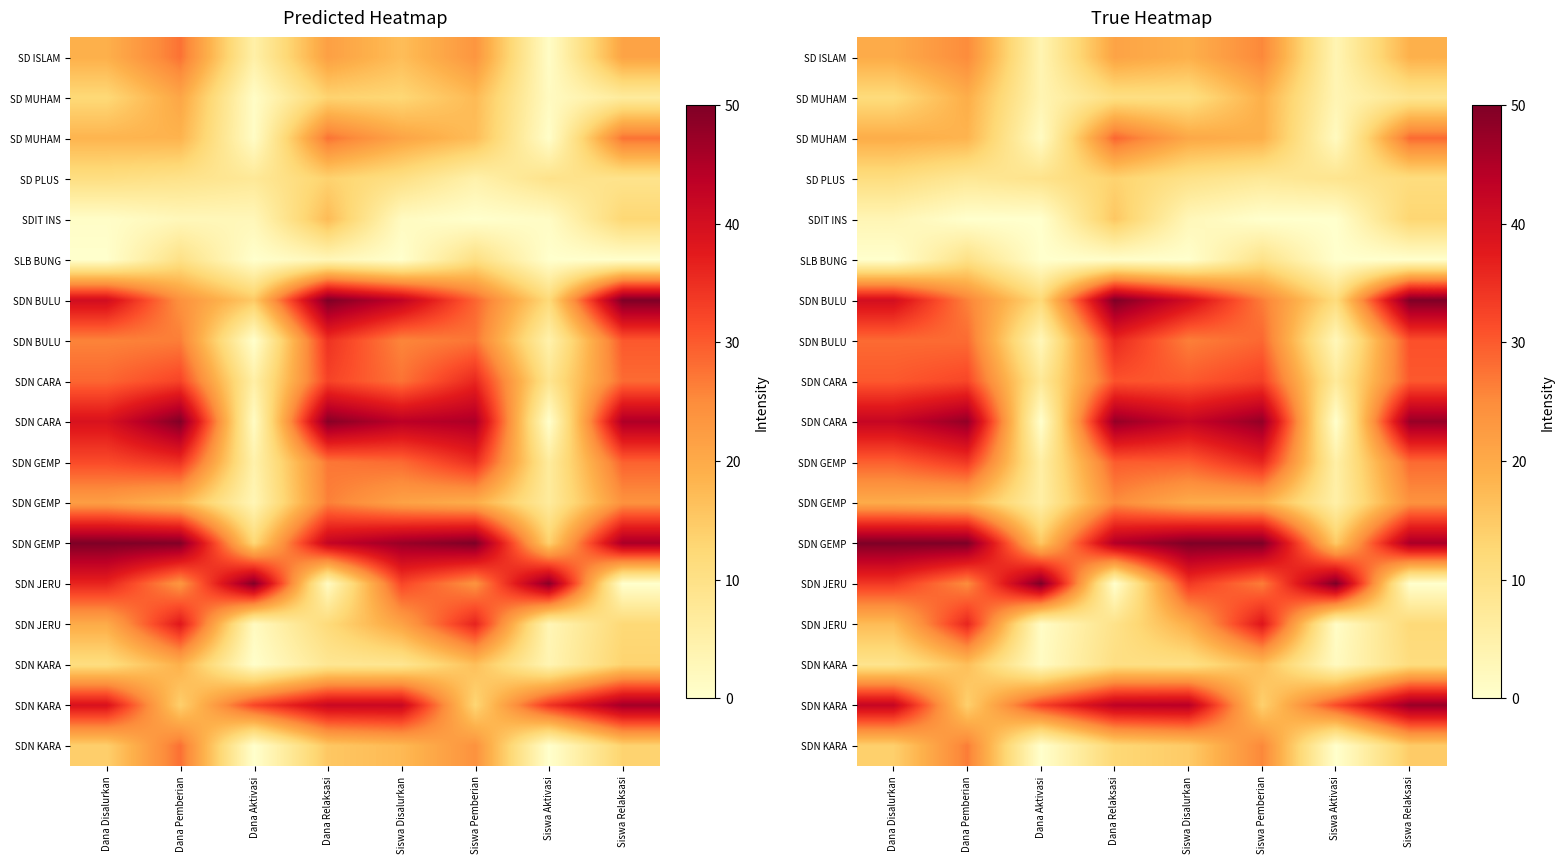

Which category has the lowest value across all series?

Dana Pemberian